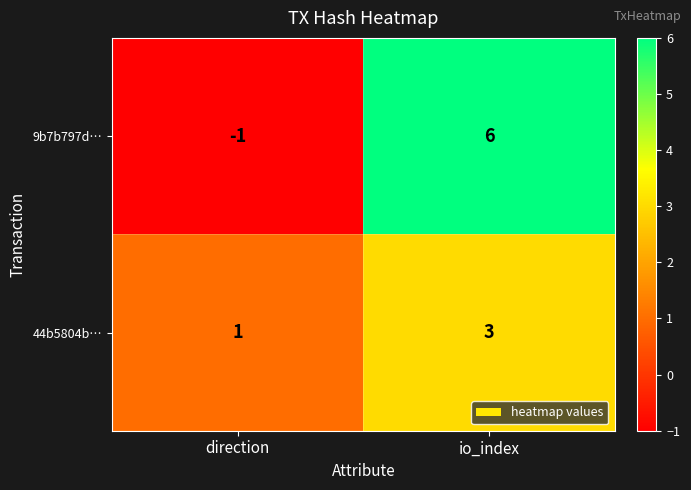

What is the sum of the 44b5804b… values at io_index and direction?

4